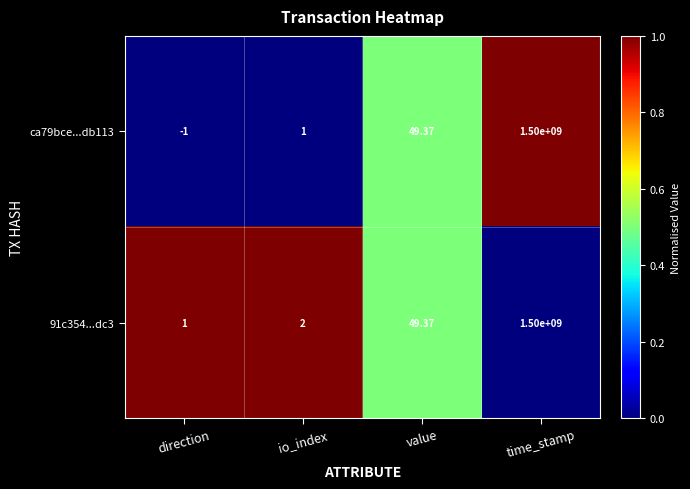

What is the spread (max minus min) of values at time_stamp?

0.0